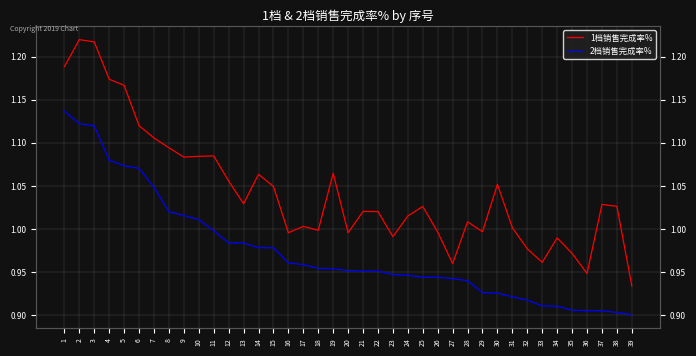

Rank the series by their average value, from highest to lowest.

1档销售完成率%, 2档销售完成率%